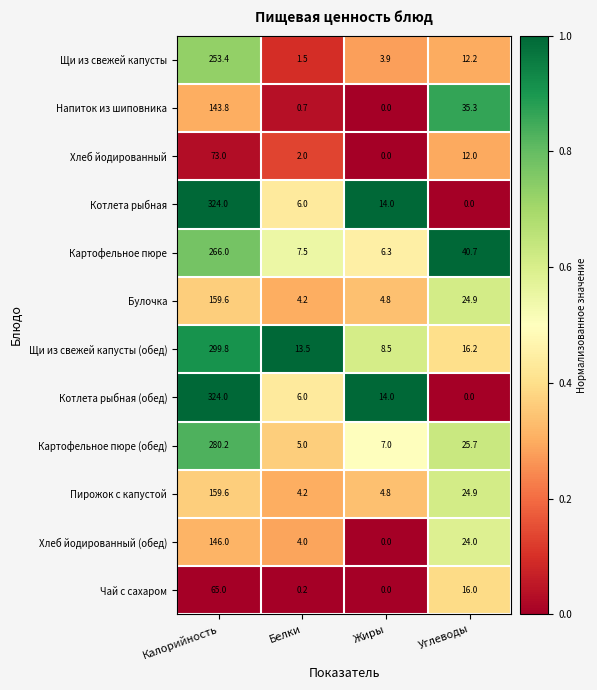

At how many categories does at least one series exceed 0?

4